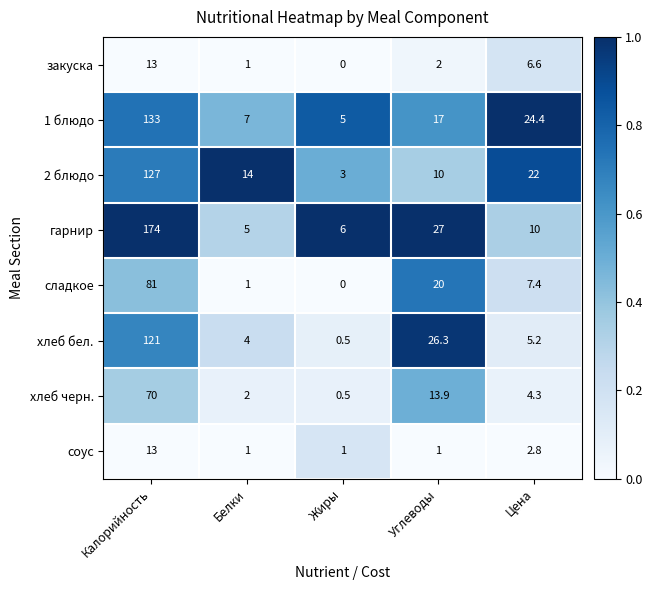

At which label does сладкое first exceed 7?

Калорийность